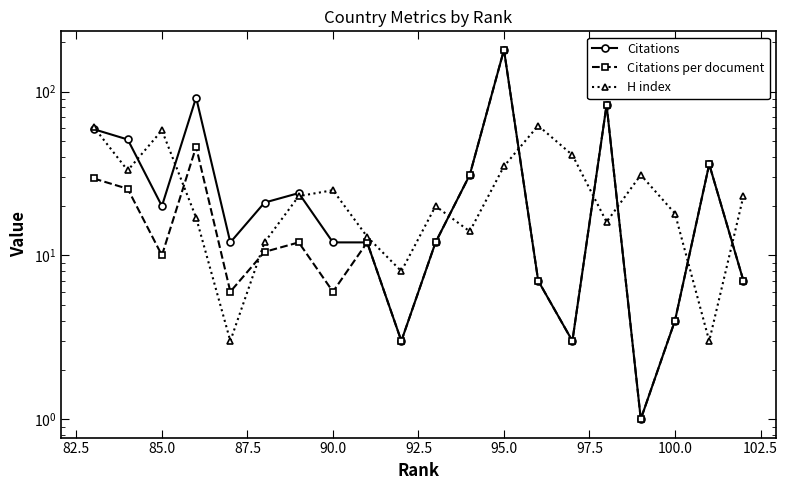

How many data points in H index are above 23?

8